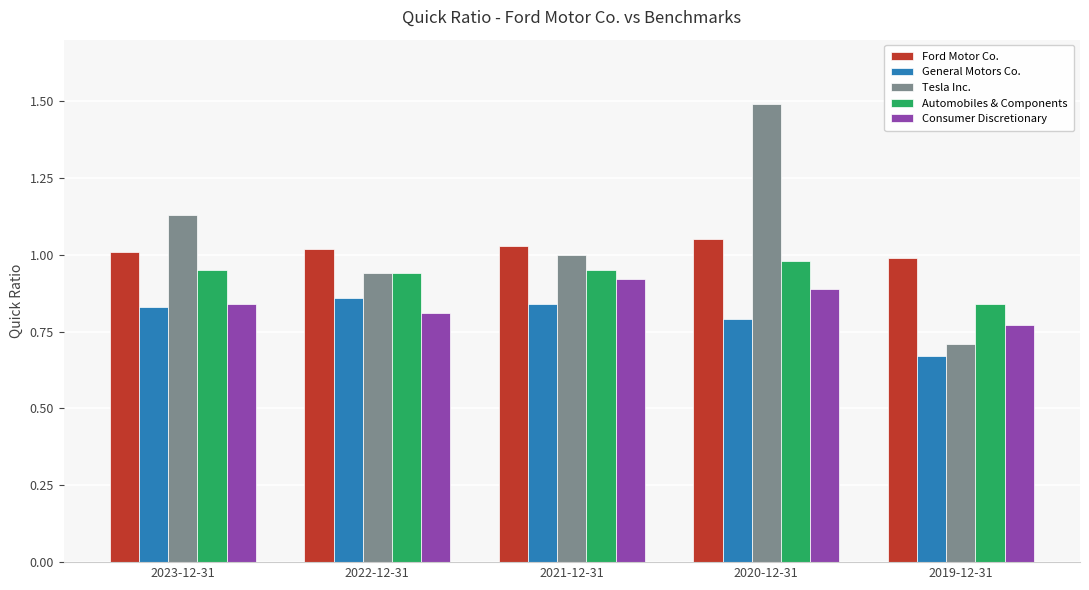

Which category has the lowest value across all series?

2019-12-31